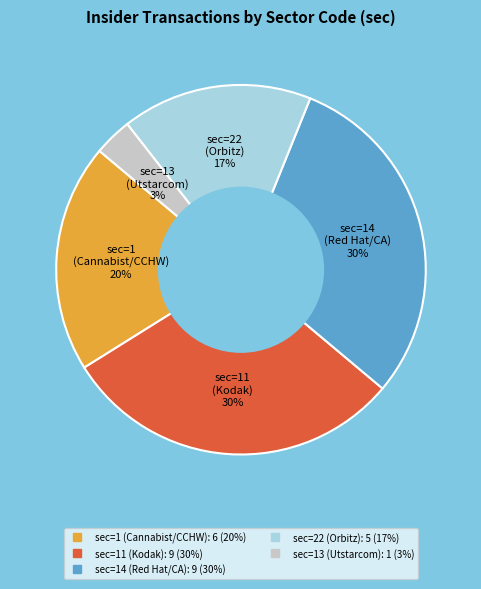

How many segments does this pie chart have?

5